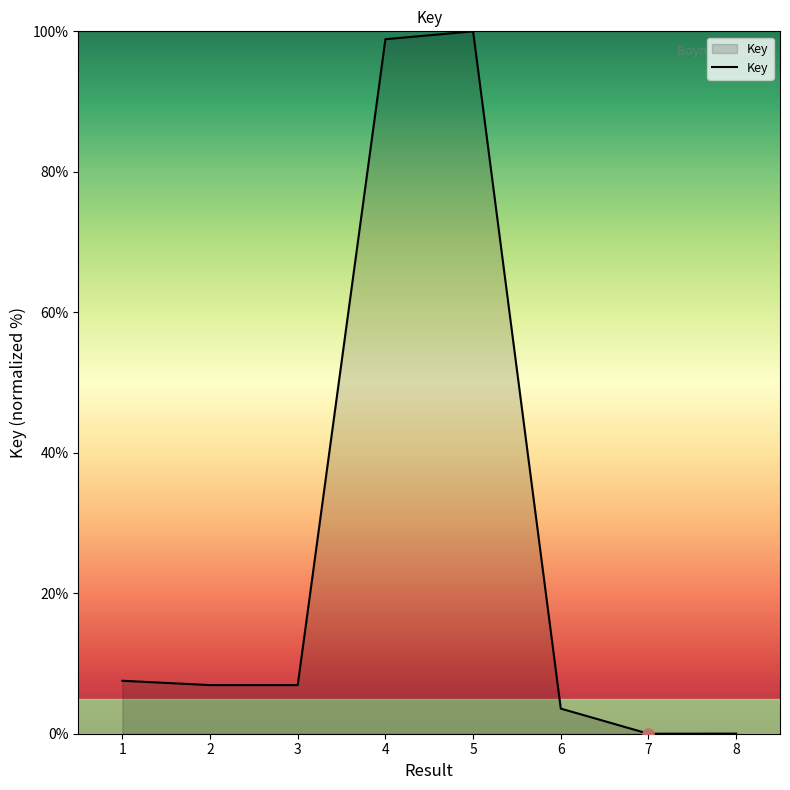

What is the sum of all values?

223.9